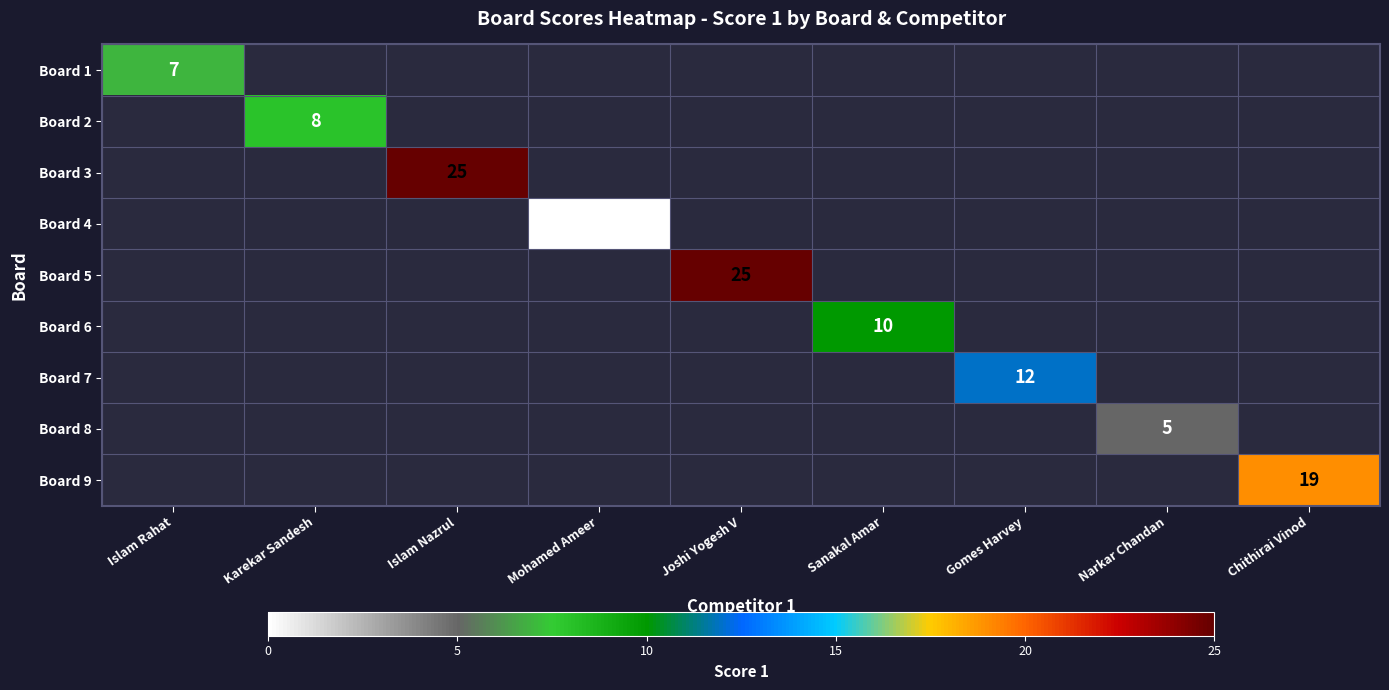

The Board 8 series shows 5 at Narkar Chandan. True or false?

True